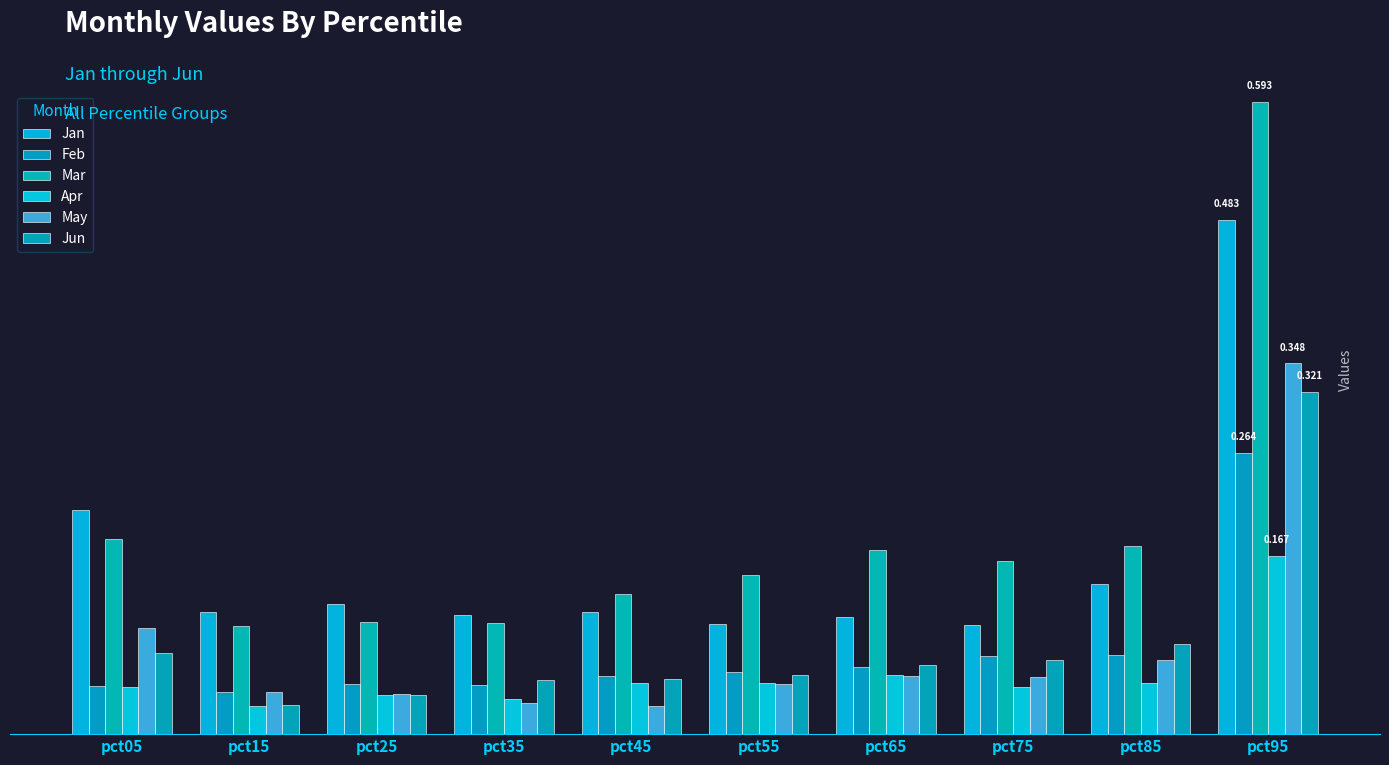

Are the bars horizontal?

No